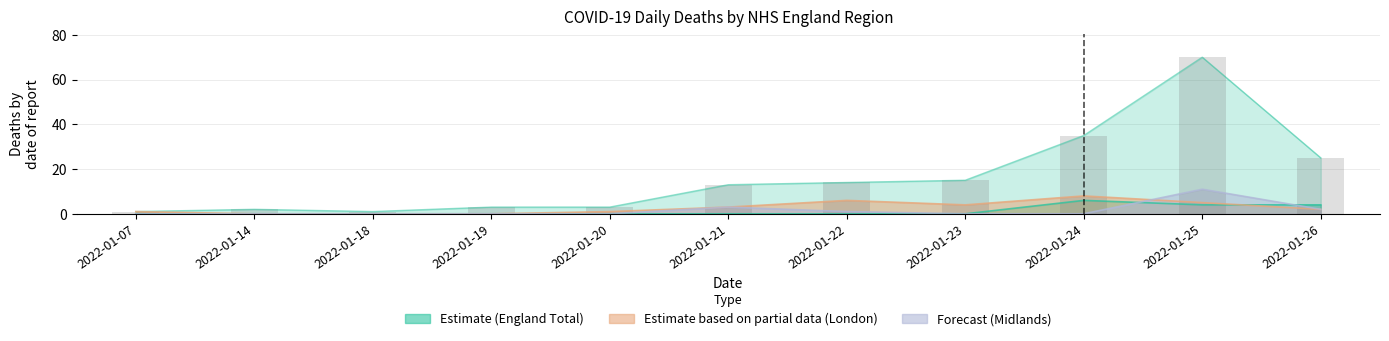

What is the maximum value shown in the chart?

70